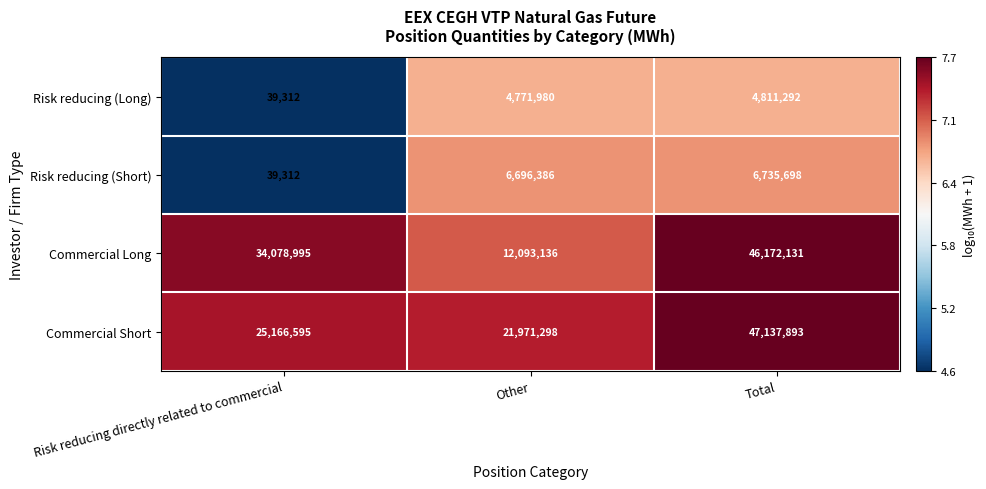

What is the total value across all series at Other?

45532800